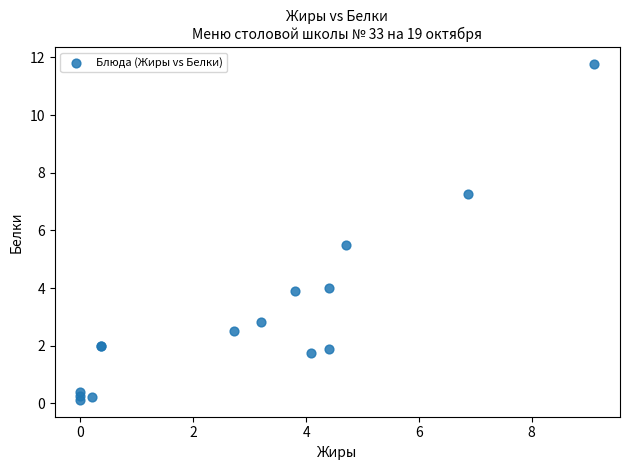

What Y value in the scatter plot is closest to 5?

5.5